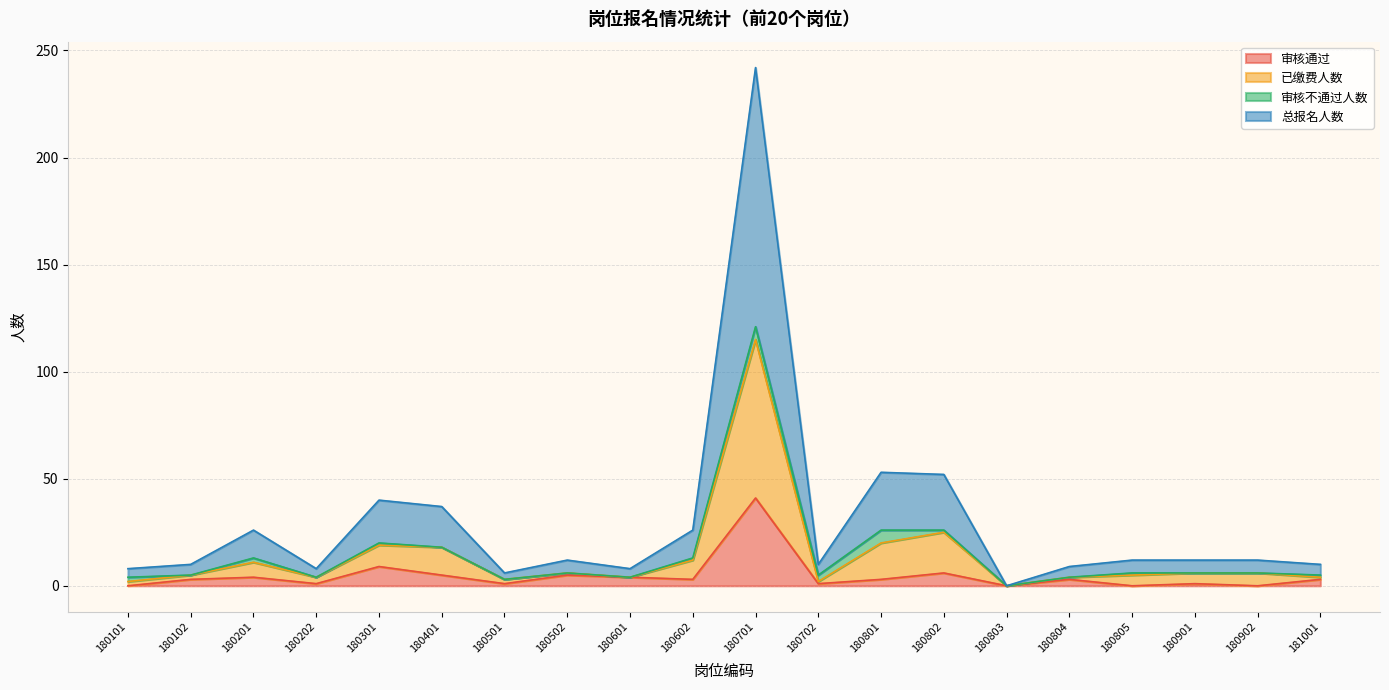

Where does the 审核通过 series first go above 3?

180201